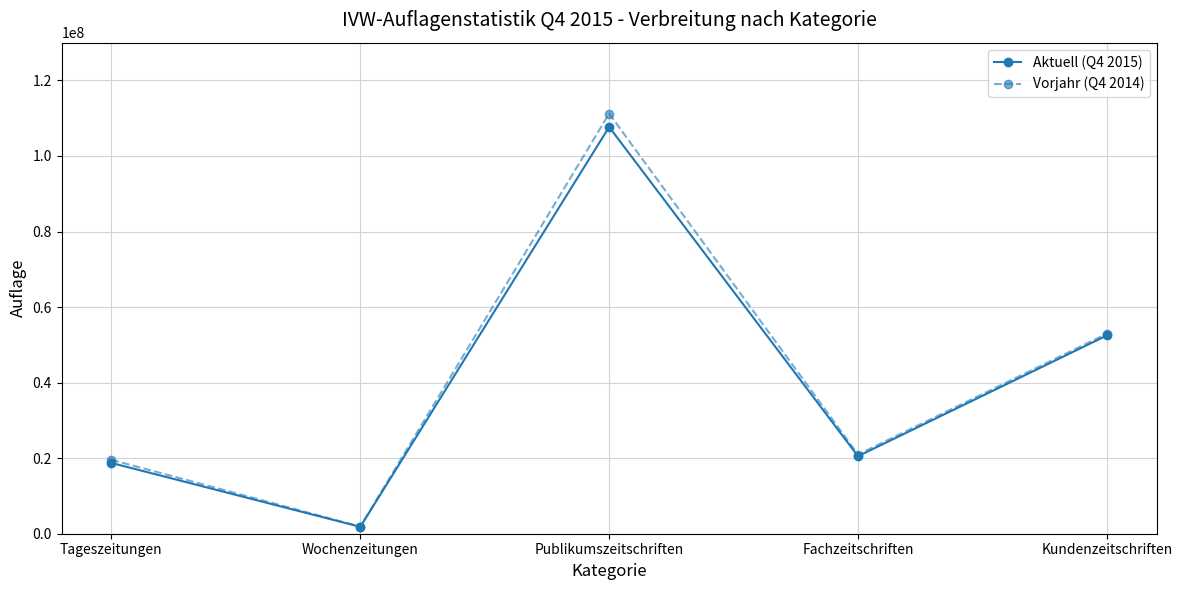

What is the spread (max minus min) of values at Kundenzeitschriften?

474506